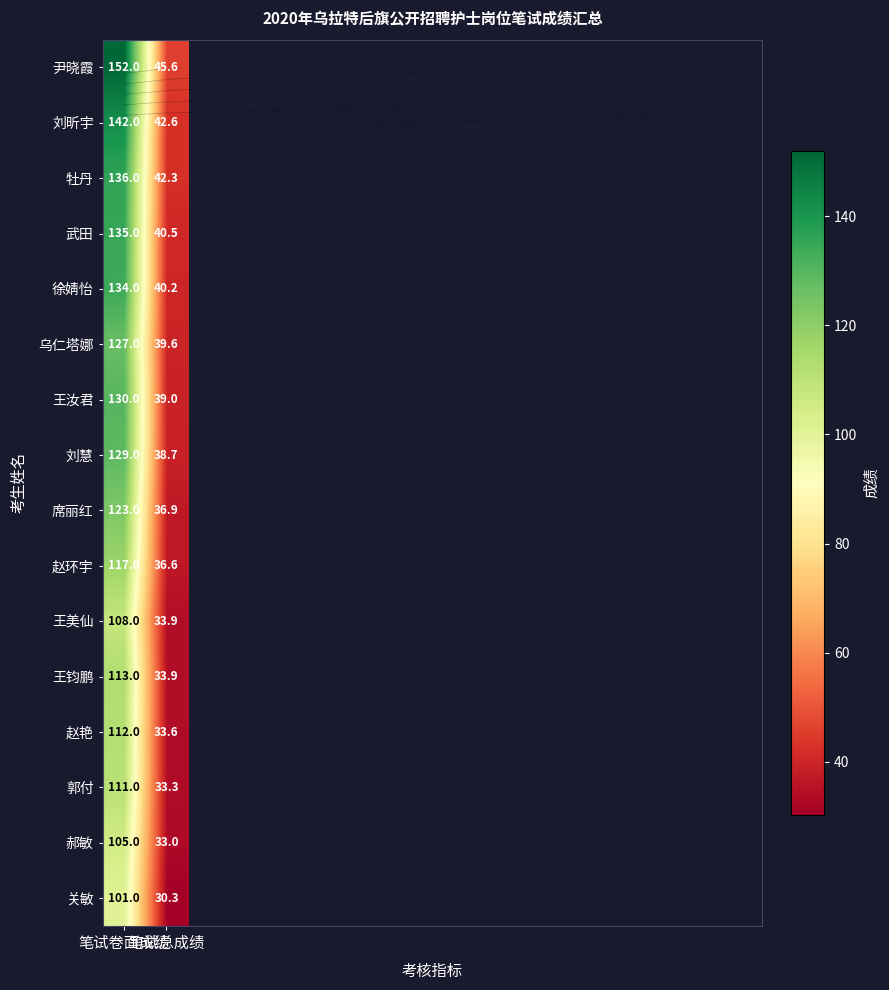

List the labels in order of 尹晓霞 value, smallest first.

笔试总成绩, 笔试卷面成绩